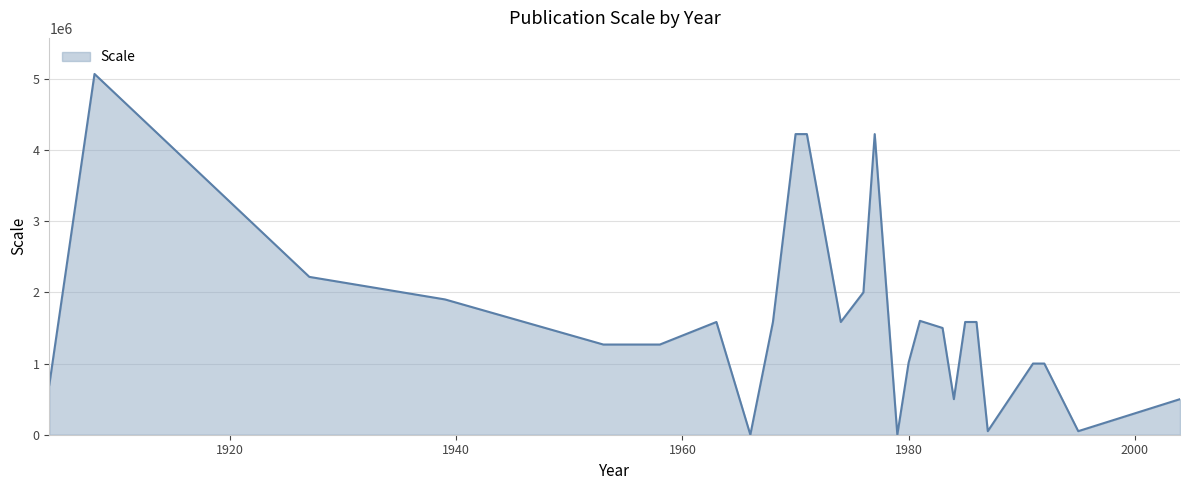

What is the difference between the maximum and minimum values?

5068800